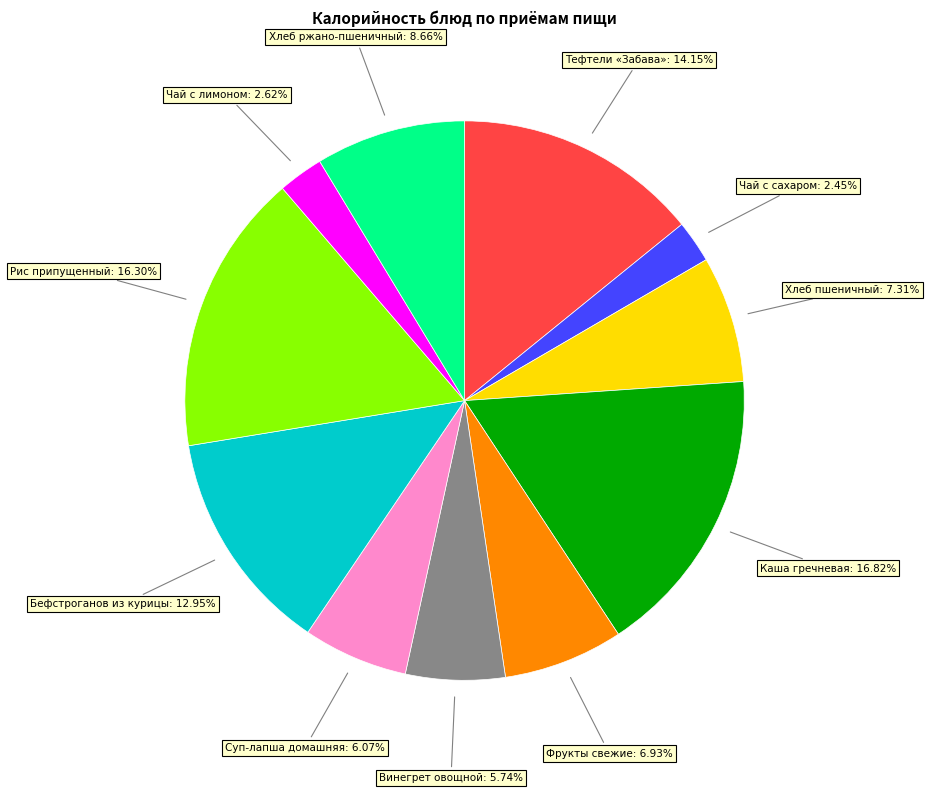

Is there any slice that represents more than half of the pie?

No